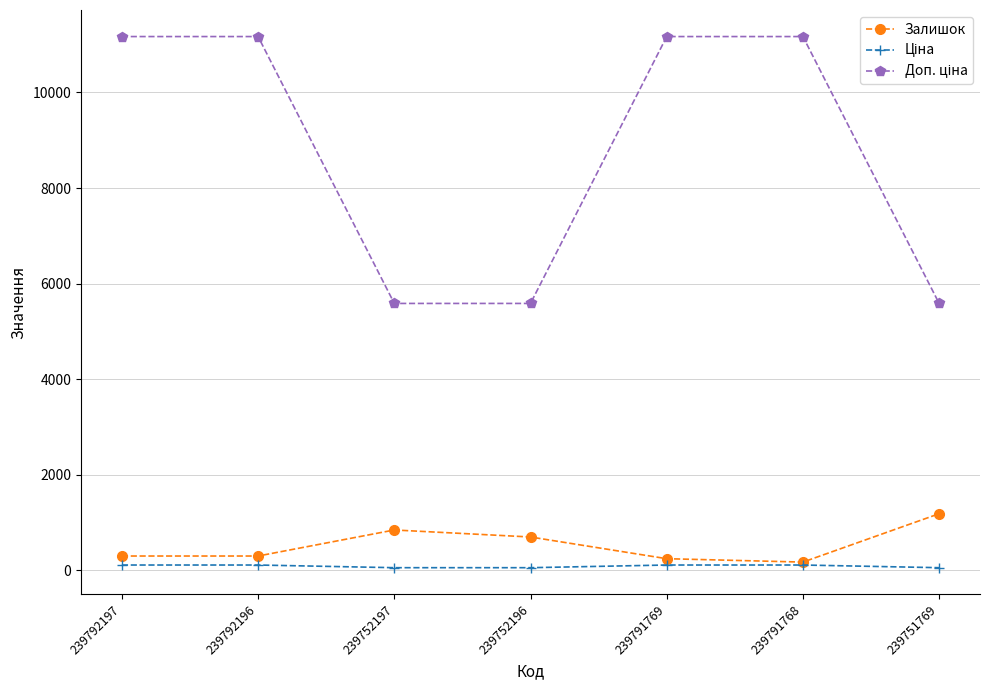

True or false: Залишок has a value of 698.0 at 239752196.

True